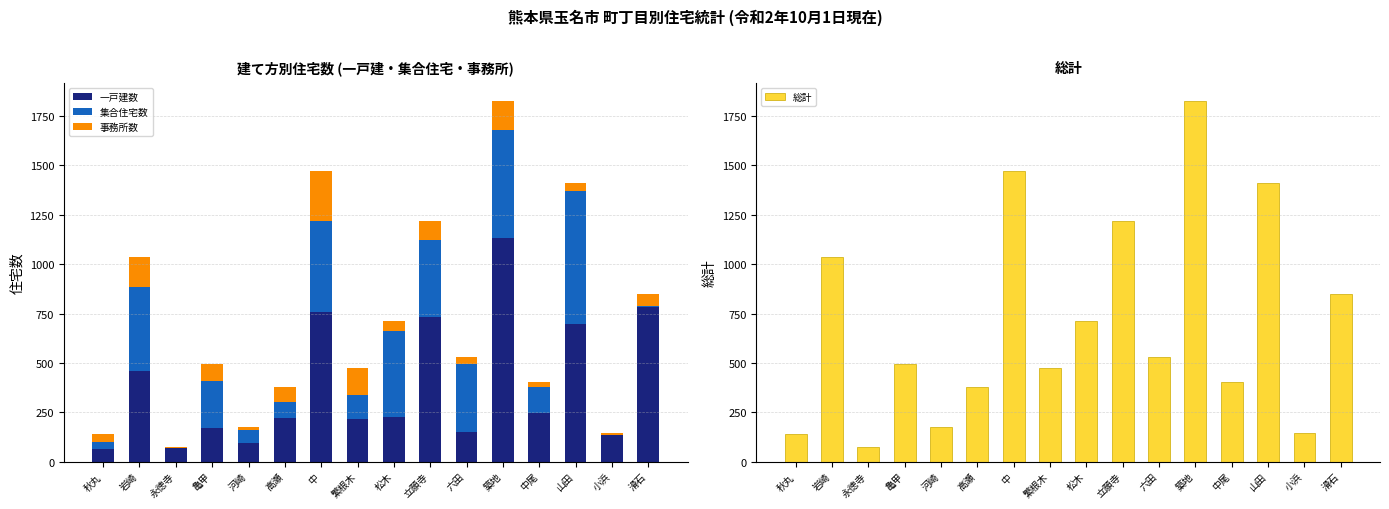

List the series in order of their peak value, lowest first.

事務所数, 集合住宅数, 一戸建数, 総計